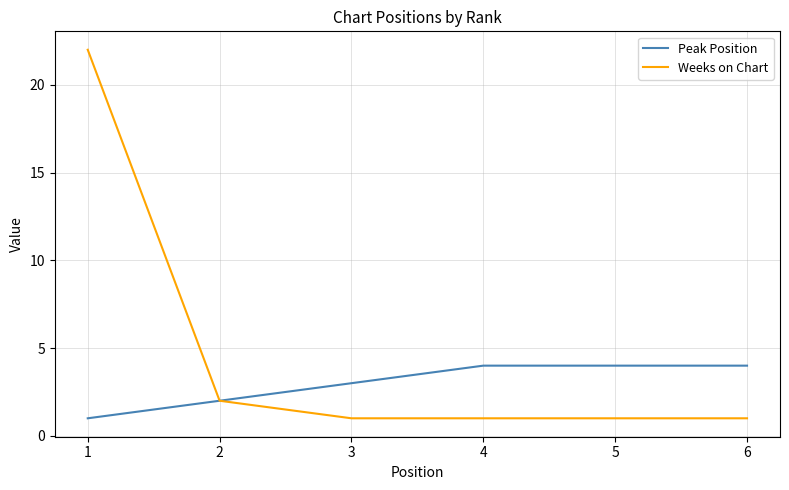

Reading right to left, what are all the values shown in this chart?

Peak Position: 6=4	5=4	4=4	3=3	2=2	1=1
Weeks on Chart: 6=1	5=1	4=1	3=1	2=2	1=22